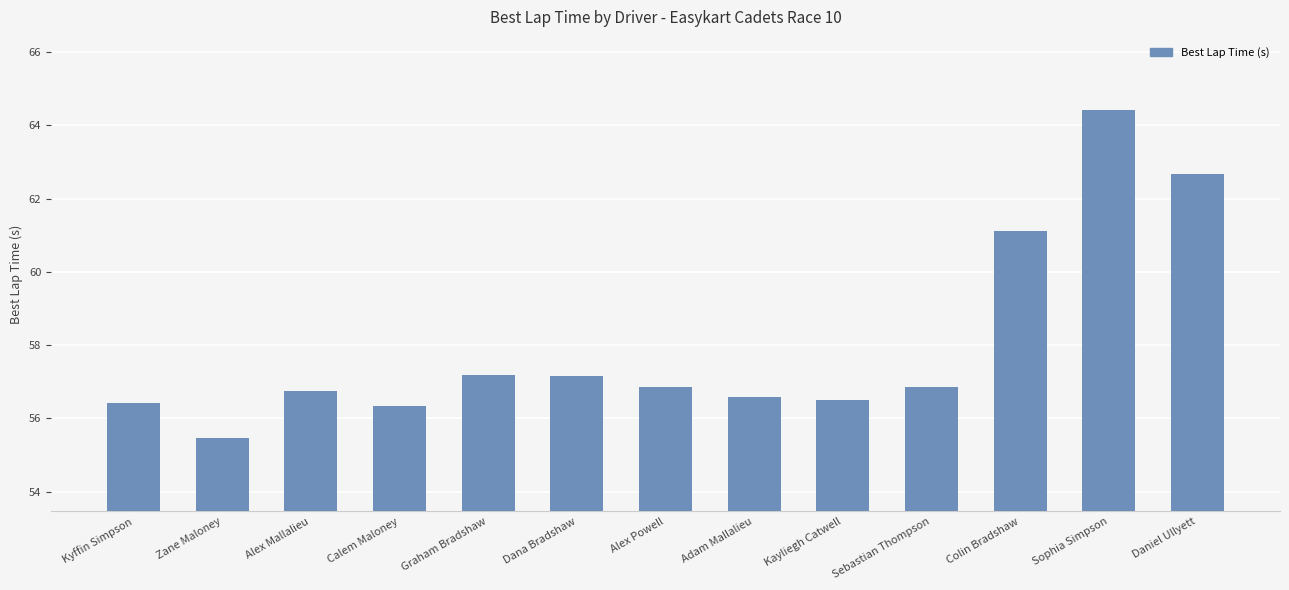

The value at Adam Mallalieu is 83.6. True or false?

False